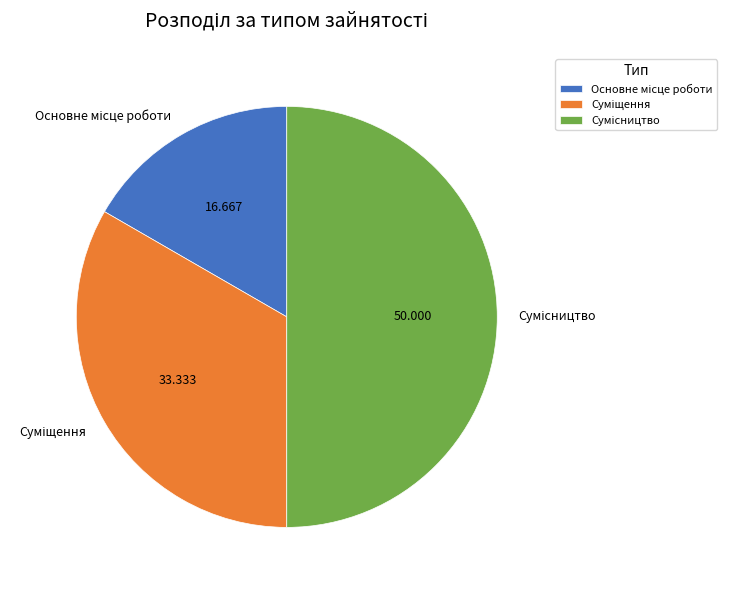

To the nearest percent, what is the combined percentage of Суміщення and Сумісництво?

83%